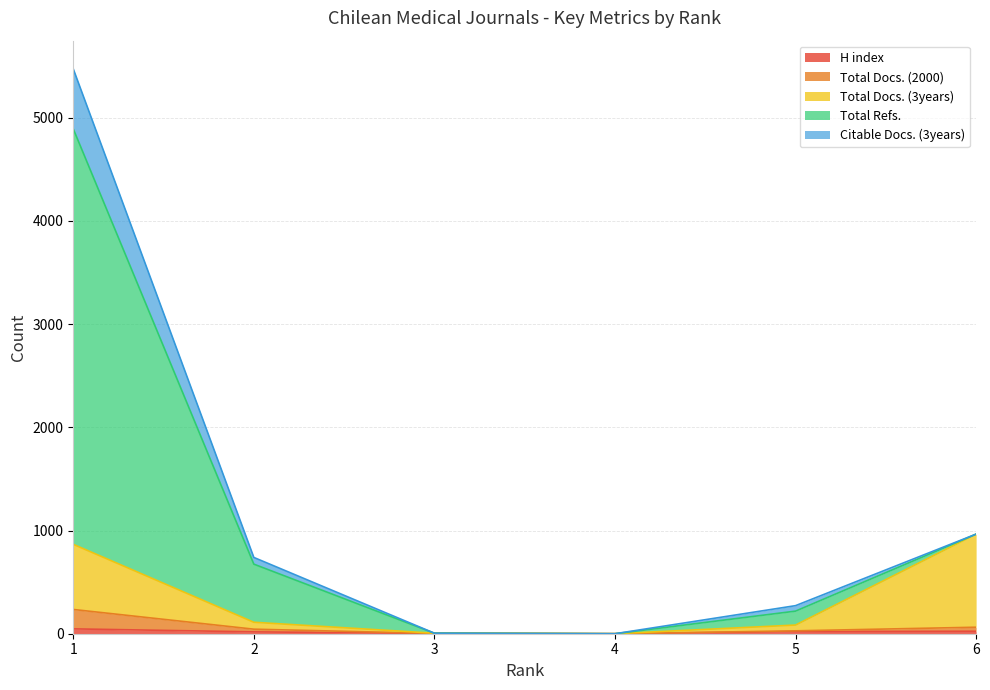

Does the chart have visible grid lines?

Yes